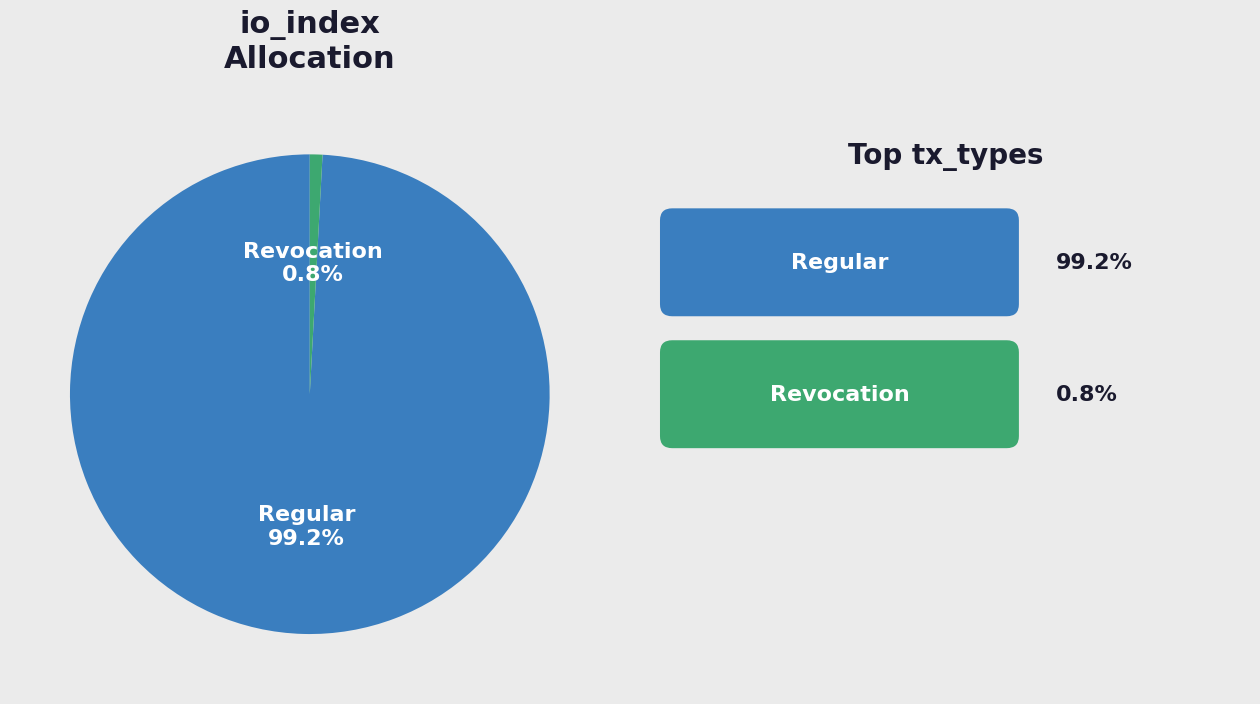

Which slice represents more than half of the pie?

Regular